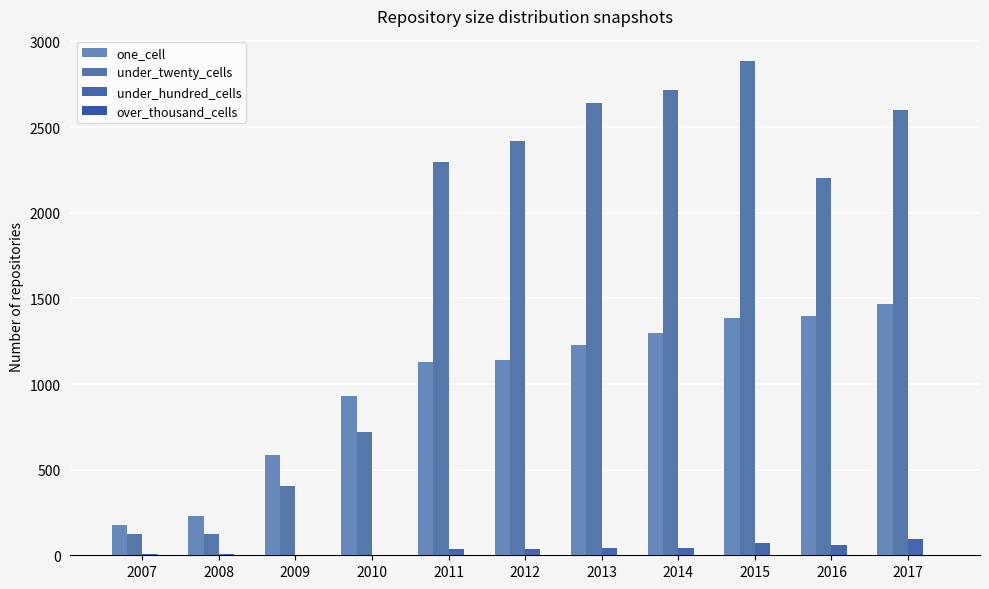

At 2017, list the series in order from largest to smallest.

under_twenty_cells, one_cell, under_hundred_cells, over_thousand_cells